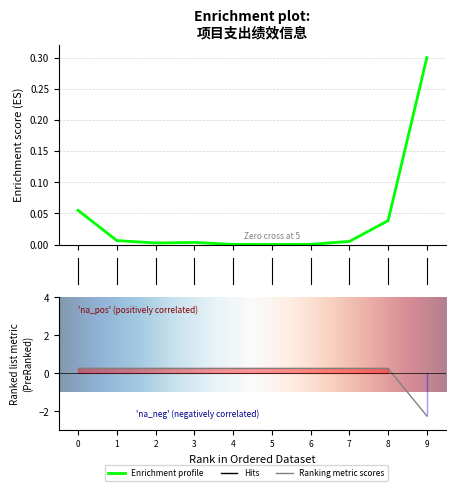

In 预算数, how many points are lower than both neighbors (excluding endpoints)?

2